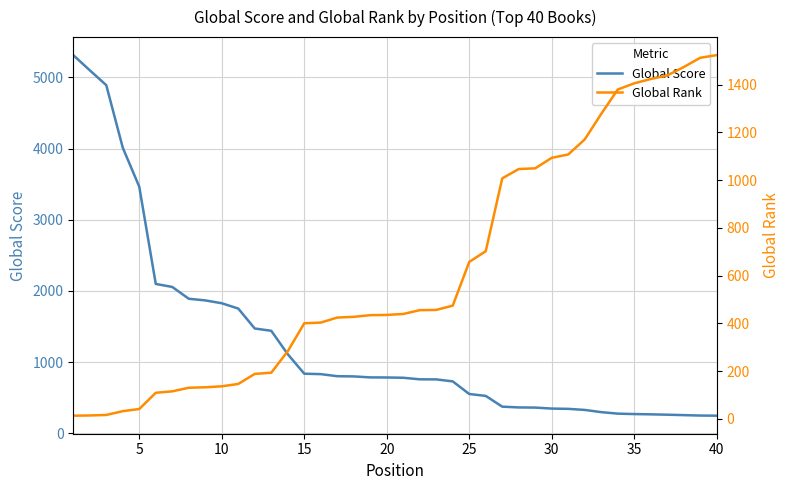

What is the lowest value of the Global Score series?

247